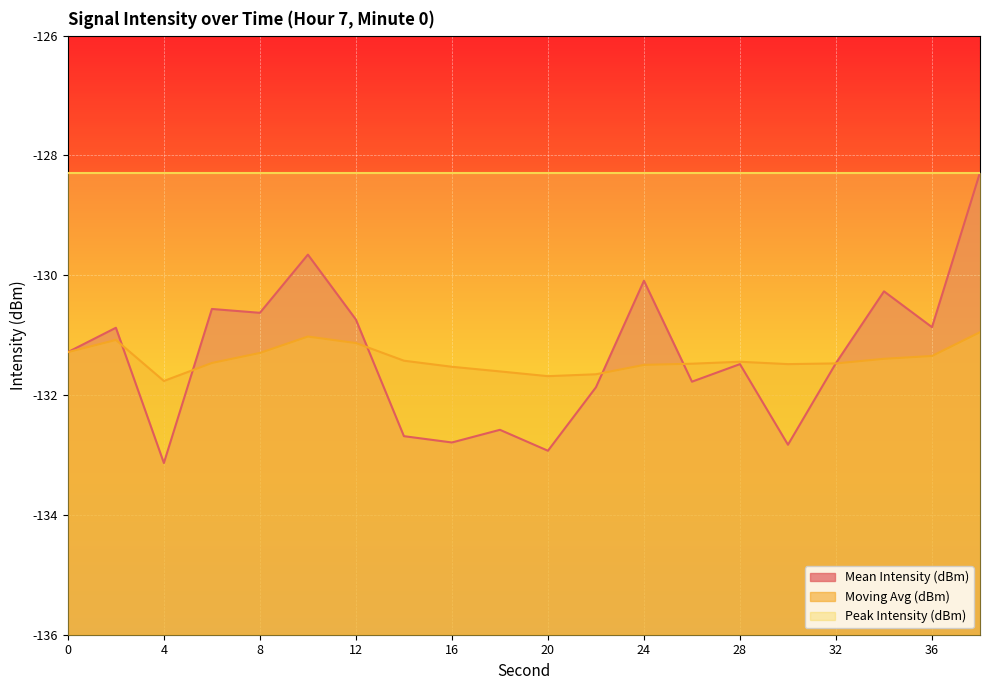

Does the chart display data point markers on the line(s)?

No